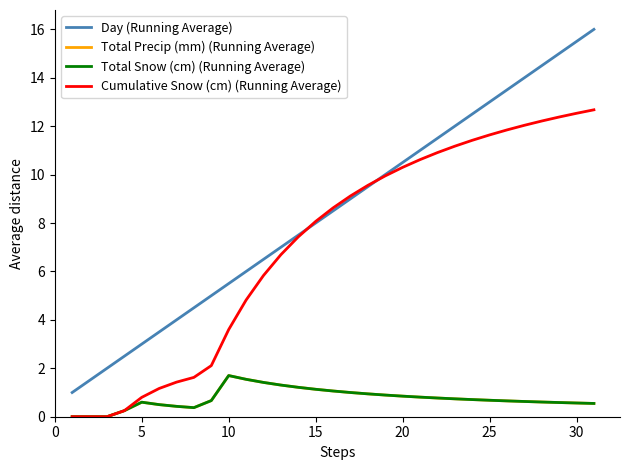

List the series in order of their peak value, lowest first.

Total Precip (mm) (Running Average), Total Snow (cm) (Running Average), Cumulative Snow (cm) (Running Average), Day (Running Average)